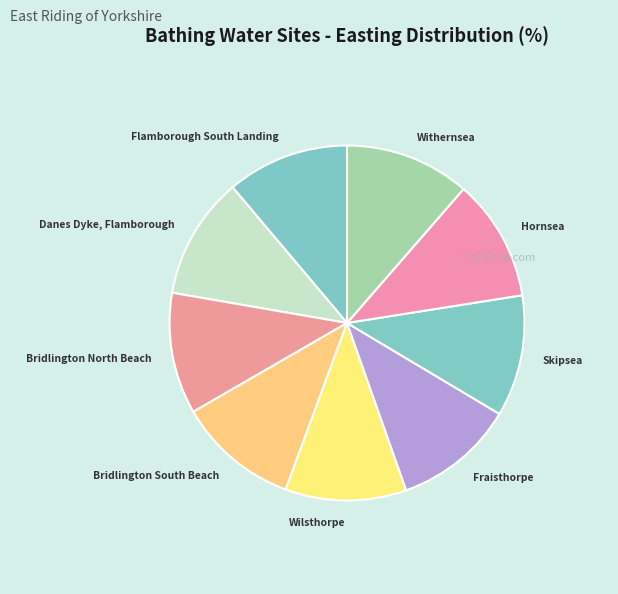

Combined, do Bridlington North Beach and Withernsea account for over 50%?

No